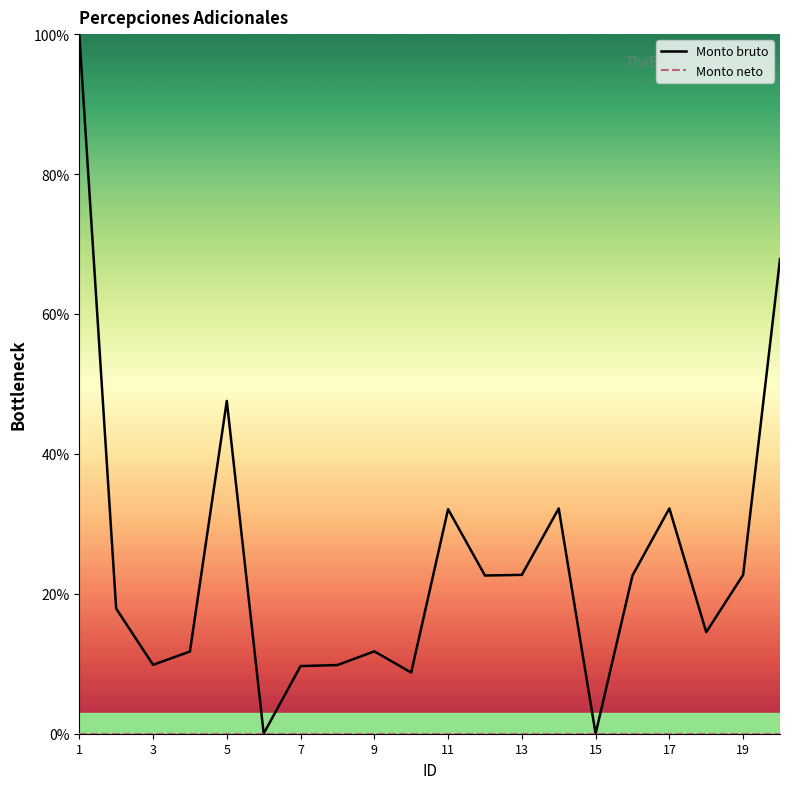

Rank the series by their average value, from highest to lowest.

Monto bruto, Monto neto